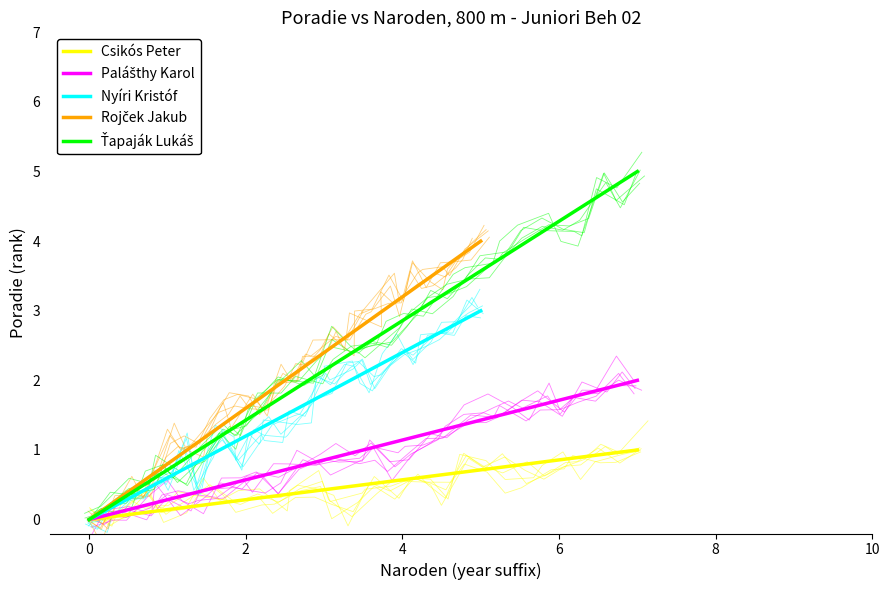

How many data points in Csikós Peter are less than 1?

1